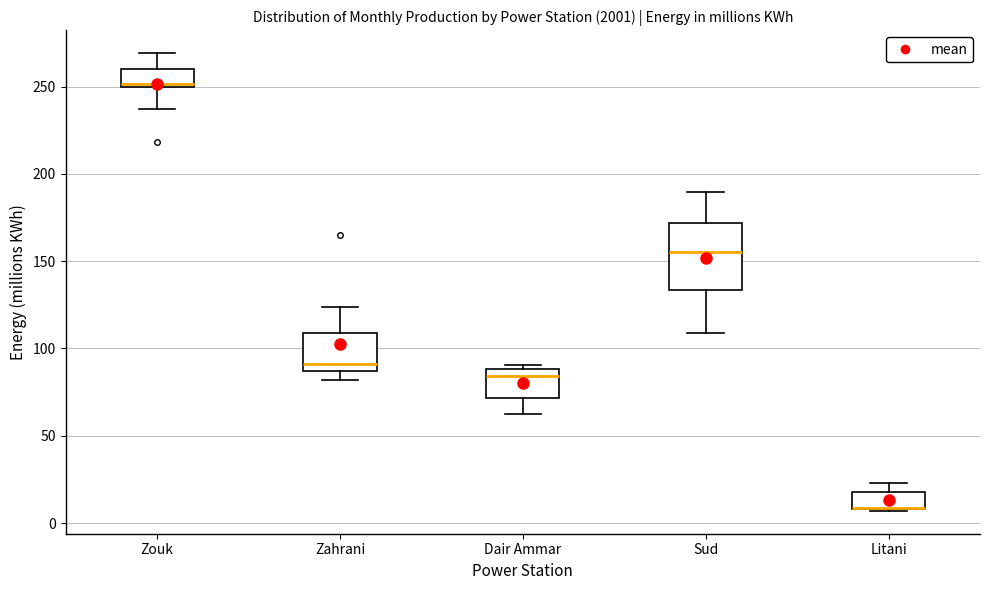

Reading left to right, transcribe this box plot: for each box, give where its median line is, the range the box spans, and where its two whiskers end, as read against the y-axis. The values are not printed on the chart, so give them approximately, as read against the axis.

Zouk: median 250 (just above the box's lower edge), box 250 to 260, whiskers 235 to 270
Zahrani: median 90, box 85 to 110, whiskers 80 to 125
Dair Ammar: median 85, box 70 to 90, whiskers 60 to 90 (just above the box's upper edge)
Sud: median 155, box 135 to 170, whiskers 110 to 190
Litani: median 10 (drawn on the box's lower edge), box 10 to 20, whiskers 5 to 25